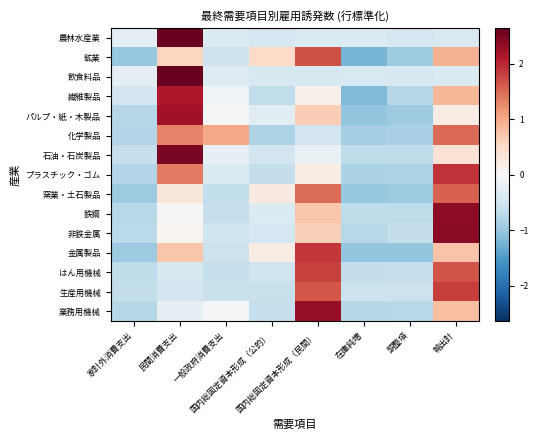

Reading left to right, what are all the values shown in this chart?

農林水産業: 家計外消費支出=-0.3	民間消費支出=2.6	一般政府消費支出=-0.4	国内総固定資本形成（公的）=-0.4	国内総固定資本形成（民間）=-0.4	在庫純増=-0.4	調整項=-0.5	輸出計=-0.4
鉱業: 家計外消費支出=-1.0	民間消費支出=0.6	一般政府消費支出=-0.5	国内総固定資本形成（公的）=0.5	国内総固定資本形成（民間）=1.7	在庫純増=-1.2	調整項=-0.9	輸出計=0.9
飲食料品: 家計外消費支出=-0.2	民間消費支出=2.6	一般政府消費支出=-0.3	国内総固定資本形成（公的）=-0.4	国内総固定資本形成（民間）=-0.4	在庫純増=-0.4	調整項=-0.4	輸出計=-0.4
繊維製品: 家計外消費支出=-0.5	民間消費支出=2.1	一般政府消費支出=-0.1	国内総固定資本形成（公的）=-0.7	国内総固定資本形成（民間）=0.1	在庫純増=-1.2	調整項=-0.8	輸出計=0.9
パルプ・紙・木製品: 家計外消費支出=-0.7	民間消費支出=2.2	一般政府消費支出=-0.0	国内総固定資本形成（公的）=-0.3	国内総固定資本形成（民間）=0.6	在庫純増=-1.0	調整項=-0.9	輸出計=0.2
化学製品: 家計外消費支出=-0.8	民間消費支出=1.3	一般政府消費支出=1.0	国内総固定資本形成（公的）=-0.8	国内総固定資本形成（民間）=-0.5	在庫純増=-0.9	調整項=-0.9	輸出計=1.5
石油・石炭製品: 家計外消費支出=-0.6	民間消費支出=2.5	一般政府消費支出=-0.2	国内総固定資本形成（公的）=-0.5	国内総固定資本形成（民間）=-0.2	在庫純増=-0.7	調整項=-0.7	輸出計=0.4
プラスチック・ゴム: 家計外消費支出=-0.8	民間消費支出=1.4	一般政府消費支出=-0.4	国内総固定資本形成（公的）=-0.6	国内総固定資本形成（民間）=0.2	在庫純増=-0.8	調整項=-0.8	輸出計=1.9
窯業・土石製品: 家計外消費支出=-1.0	民間消費支出=0.3	一般政府消費支出=-0.6	国内総固定資本形成（公的）=0.2	国内総固定資本形成（民間）=1.5	在庫純増=-1.0	調整項=-1.0	輸出計=1.6
鉄鋼: 家計外消費支出=-0.7	民間消費支出=-0.0	一般政府消費支出=-0.6	国内総固定資本形成（公的）=-0.4	国内総固定資本形成（民間）=0.7	在庫純増=-0.7	調整項=-0.7	輸出計=2.4
非鉄金属: 家計外消費支出=-0.7	民間消費支出=0.1	一般政府消費支出=-0.5	国内総固定資本形成（公的）=-0.5	国内総固定資本形成（民間）=0.6	在庫純増=-0.7	調整項=-0.6	輸出計=2.4
金属製品: 家計外消費支出=-1.0	民間消費支出=0.7	一般政府消費支出=-0.6	国内総固定資本形成（公的）=0.2	国内総固定資本形成（民間）=1.9	在庫純増=-1.0	調整項=-1.0	輸出計=0.8
はん用機械: 家計外消費支出=-0.7	民間消費支出=-0.4	一般政府消費支出=-0.6	国内総固定資本形成（公的）=-0.5	国内総固定資本形成（民間）=1.8	在庫純増=-0.6	調整項=-0.6	輸出計=1.7
生産用機械: 家計外消費支出=-0.6	民間消費支出=-0.5	一般政府消費支出=-0.6	国内総固定資本形成（公的）=-0.6	国内総固定資本形成（民間）=1.6	在庫純増=-0.6	調整項=-0.6	輸出計=1.8
業務用機械: 家計外消費支出=-0.8	民間消費支出=-0.2	一般政府消費支出=-0.0	国内総固定資本形成（公的）=-0.6	国内総固定資本形成（民間）=2.3	在庫純増=-0.7	調整項=-0.7	輸出計=0.8